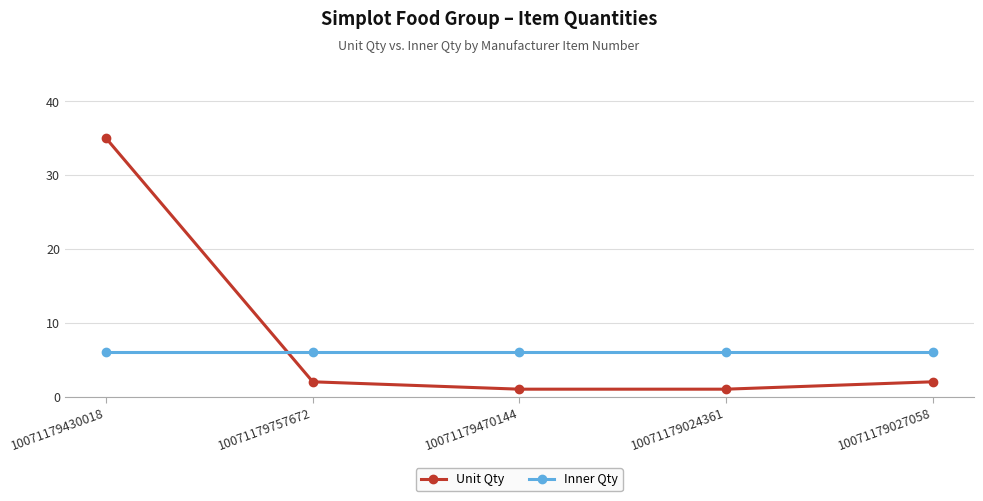

What is the total value across all series at 10071179470144?

7